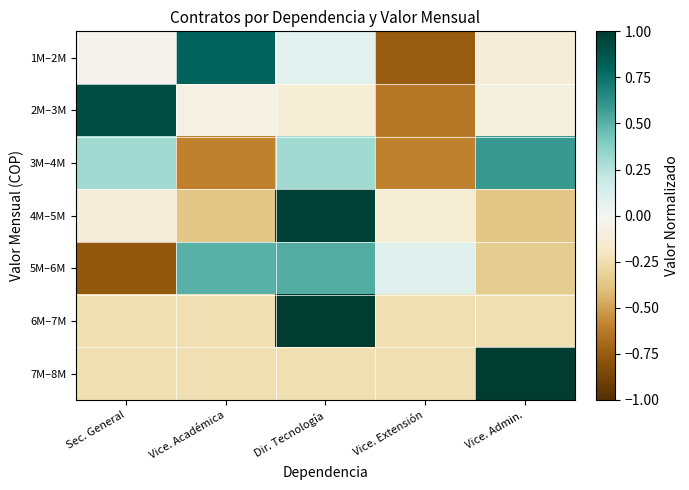

What is the maximum value shown in the chart?

1.0